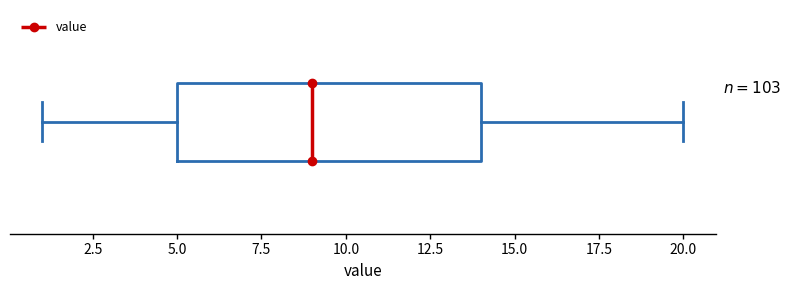

Transcribe this box plot: give where the median line is, the range the box spans, and where the two whiskers end, as read against the x-axis. The values are not printed on the chart, so give them approximately, as read against the axis.

median 9, box 5 to 14, whiskers 1 to 20